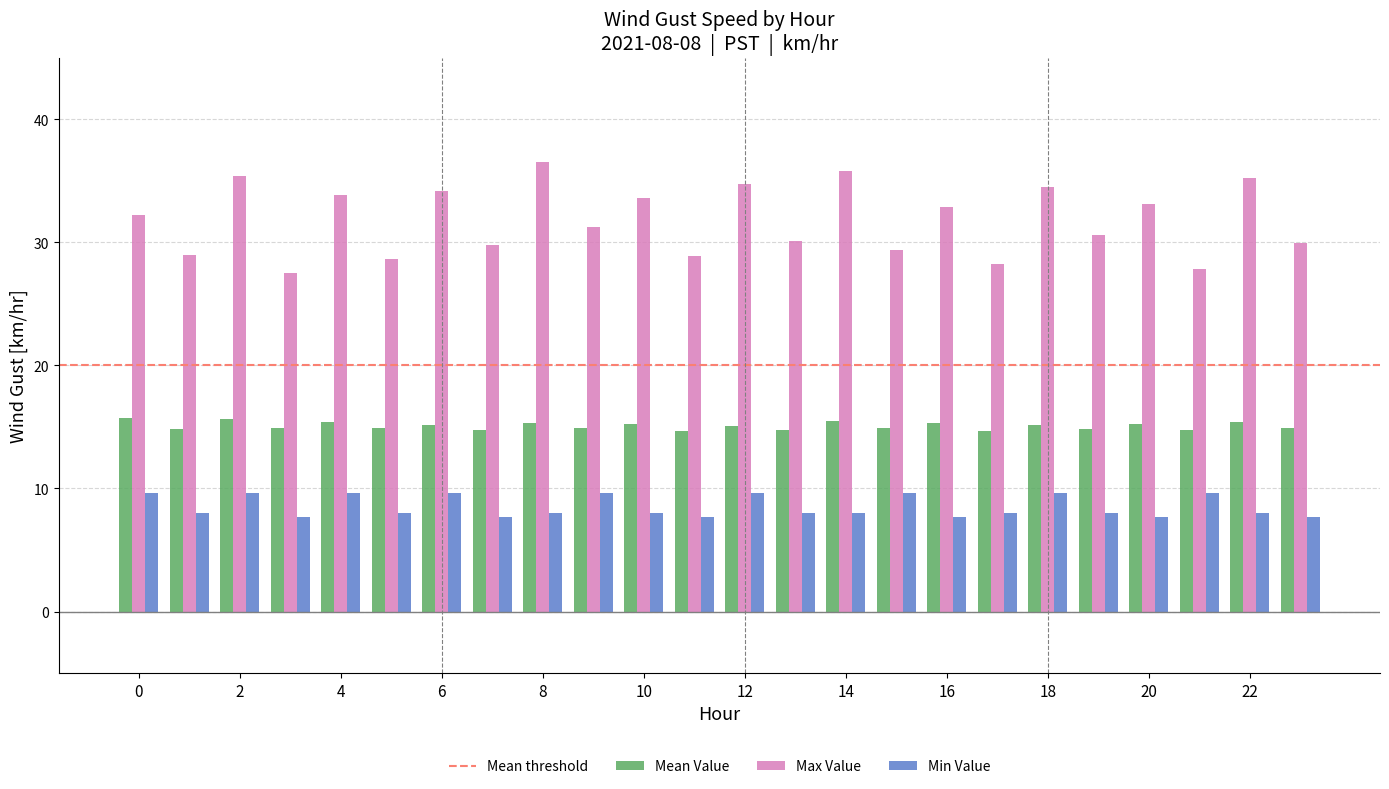

Rank the series by their maximum value, from highest to lowest.

Max Value, Mean Value, Min Value